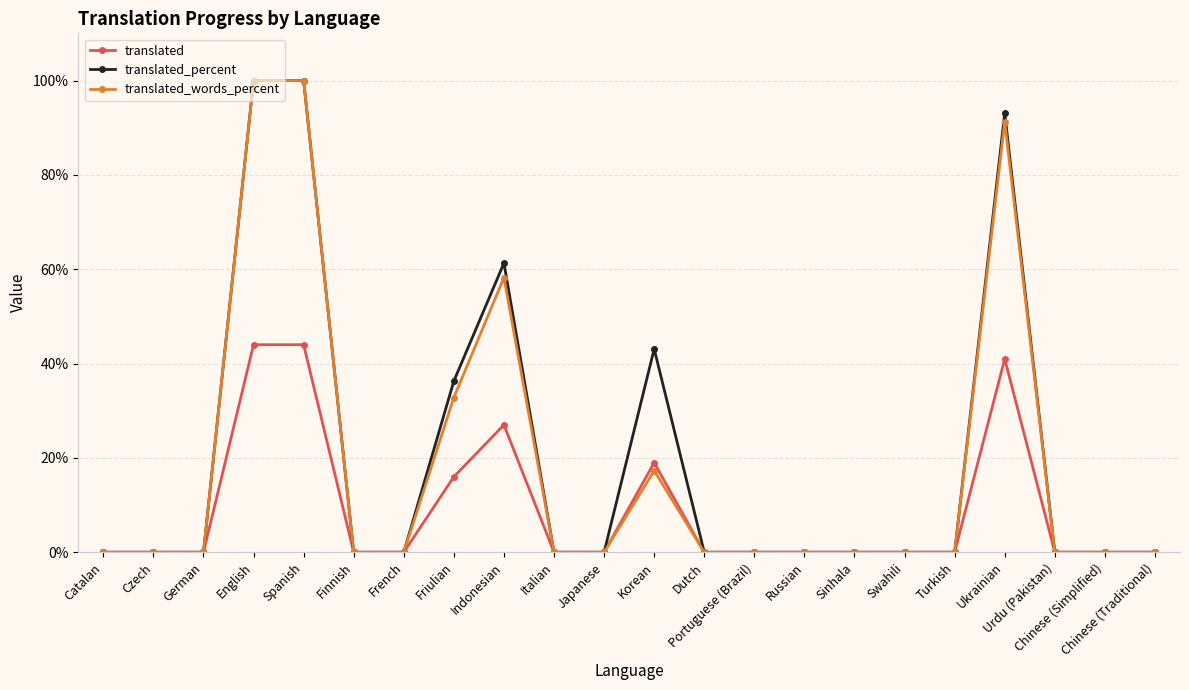

How many lines are shown in the chart?

3